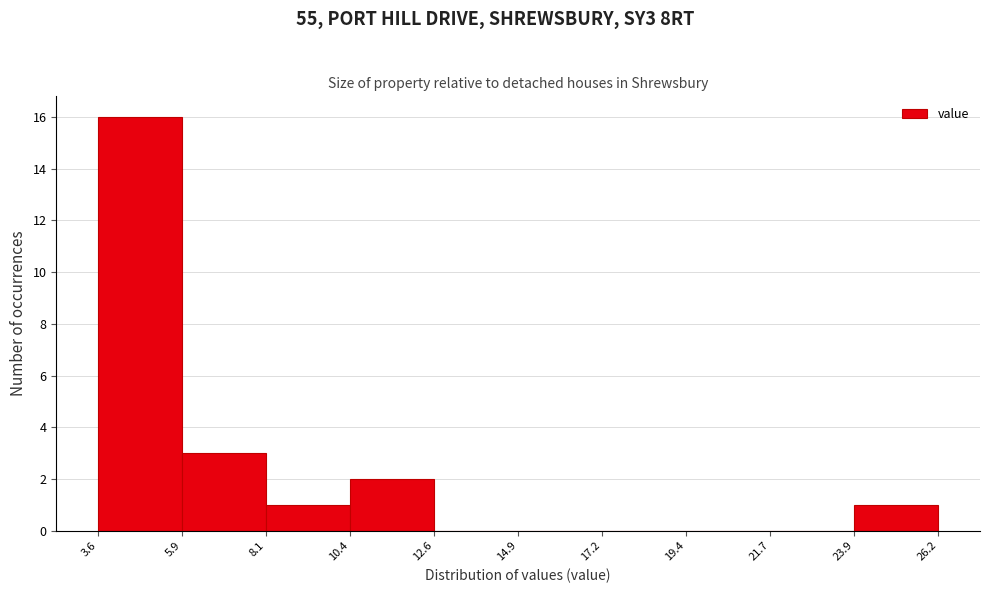

What is the height of the bar covering 5.9 to 8.1 on the x-axis? The values are not printed on the chart, so give them approximately, as read against the axis.

3